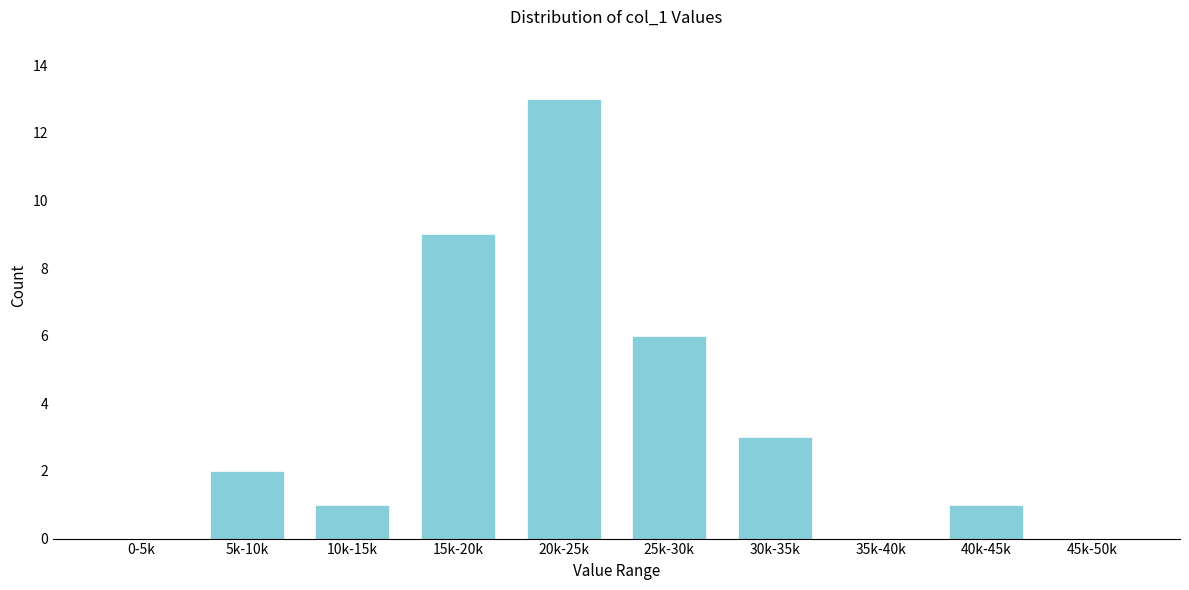

Reading left to right, transcribe all the data shown in this chart.

0-5k=0	5k-10k=2	10k-15k=1	15k-20k=9	20k-25k=13	25k-30k=6	30k-35k=3	35k-40k=0	40k-45k=1	45k-50k=0